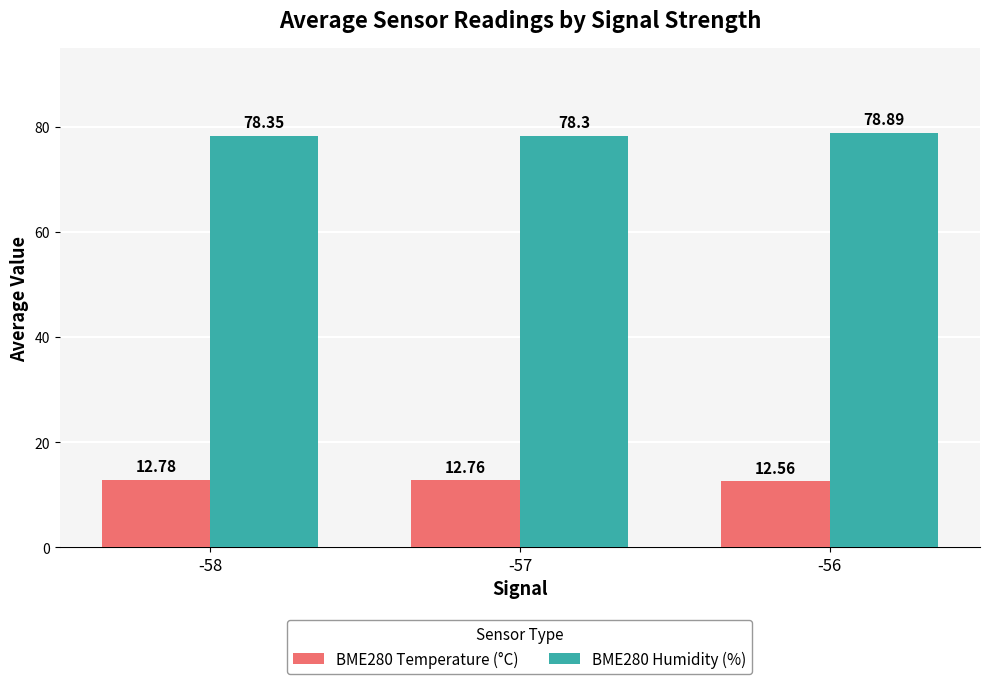

What is the spread (max minus min) of values at -56?

66.3